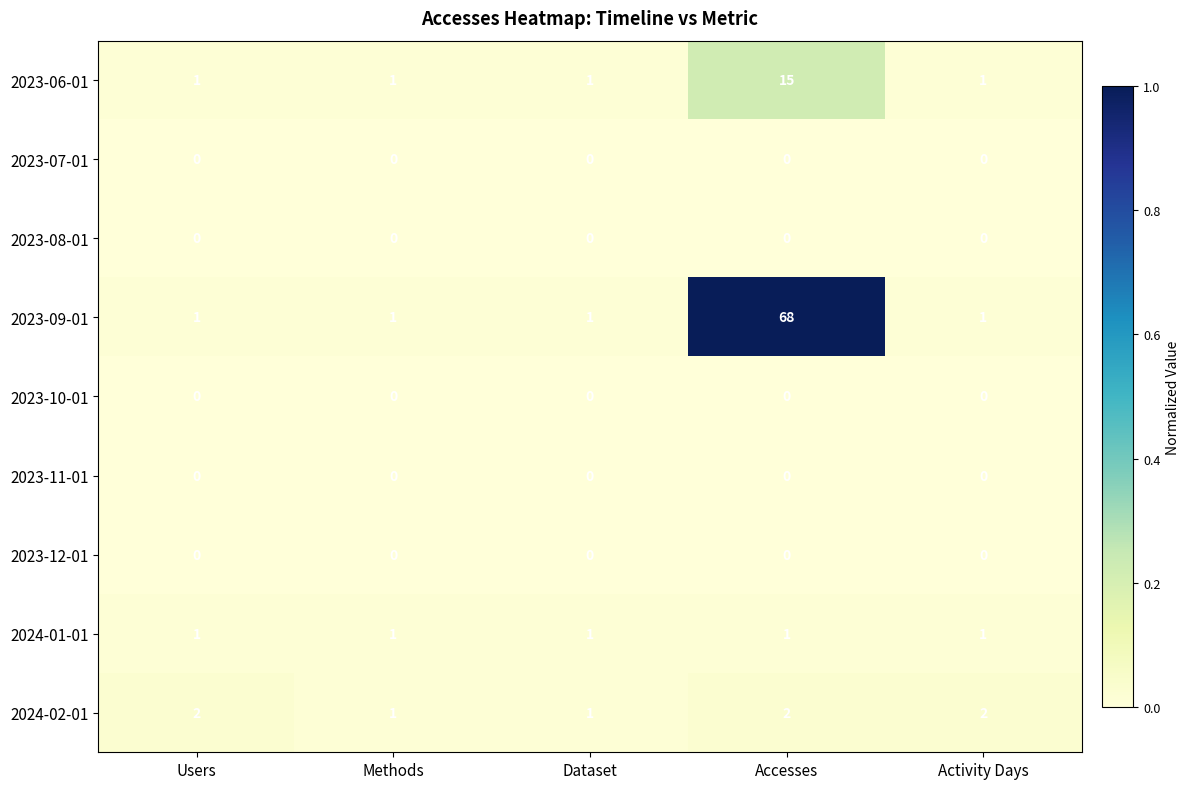

Which series has the largest total across all categories?

2023-09-01